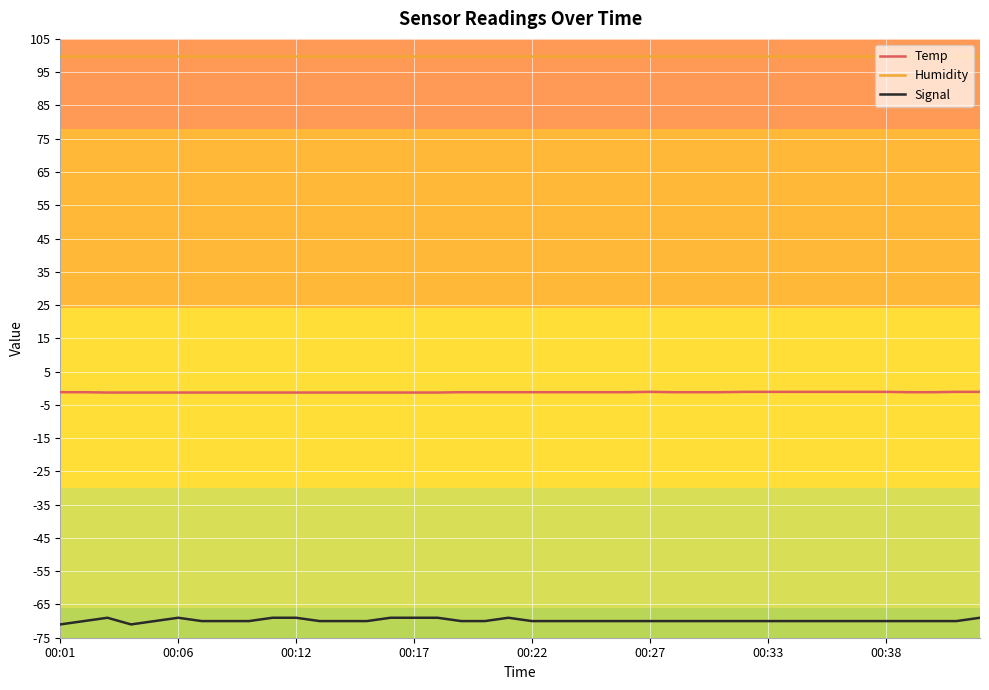

Which series has the largest range (max minus min)?

Signal